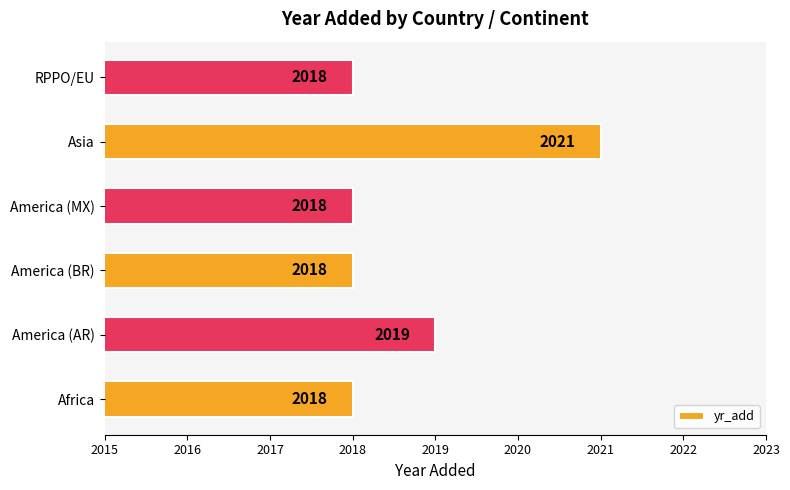

What is the difference between the values at Asia and RPPO/EU?

3